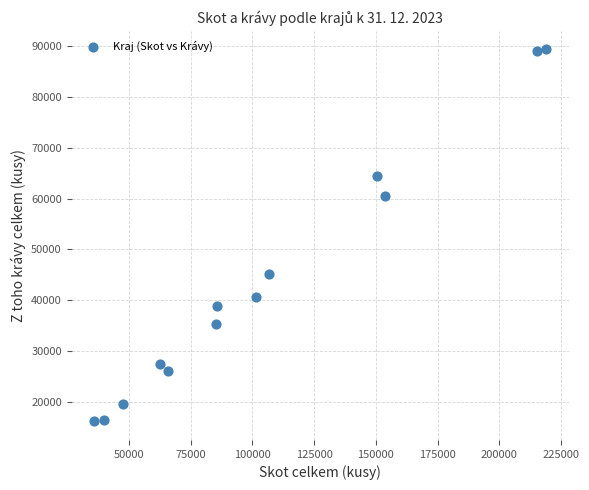

What is the range of X values (max minus min)?

182984